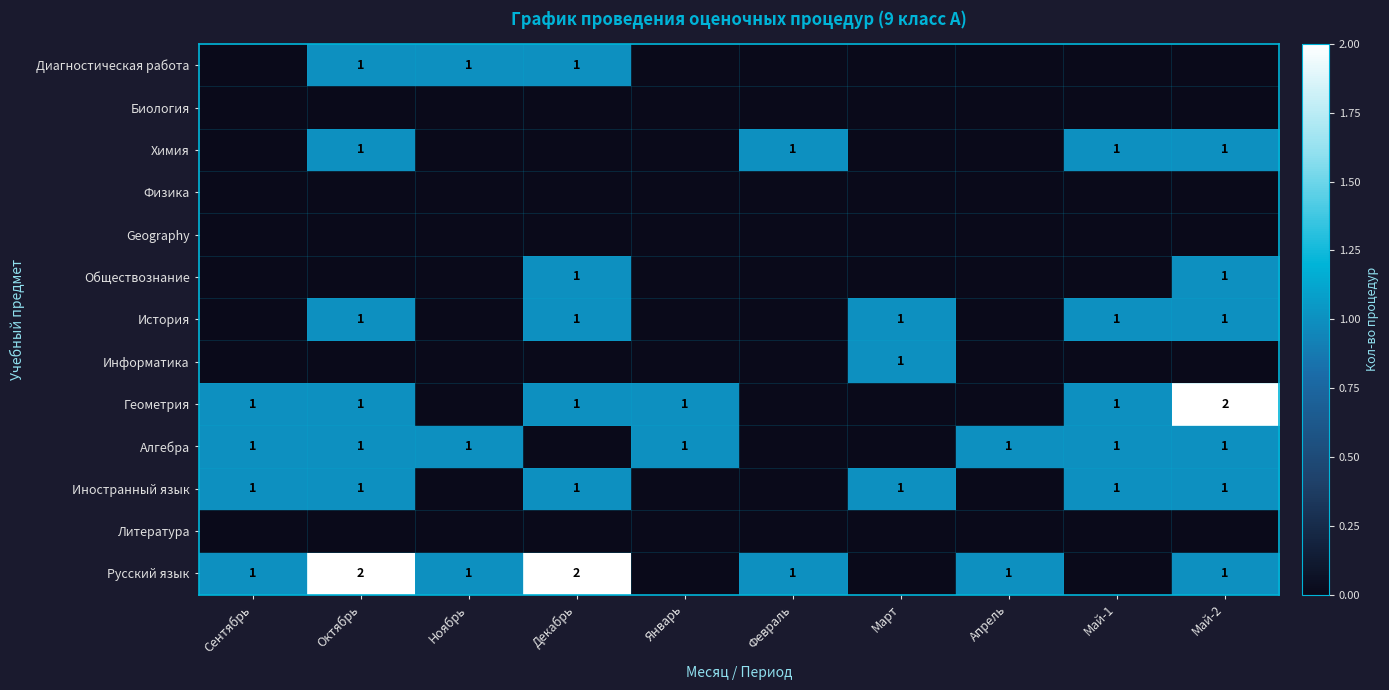

Which category has the highest value across all series?

Октябрь